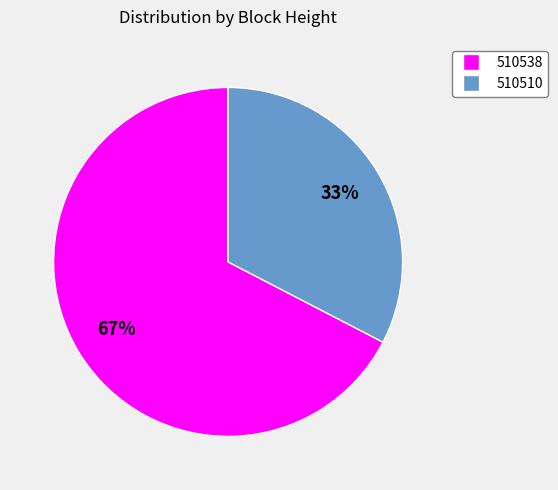

Is it true that 510510 is 33% of the pie?

True